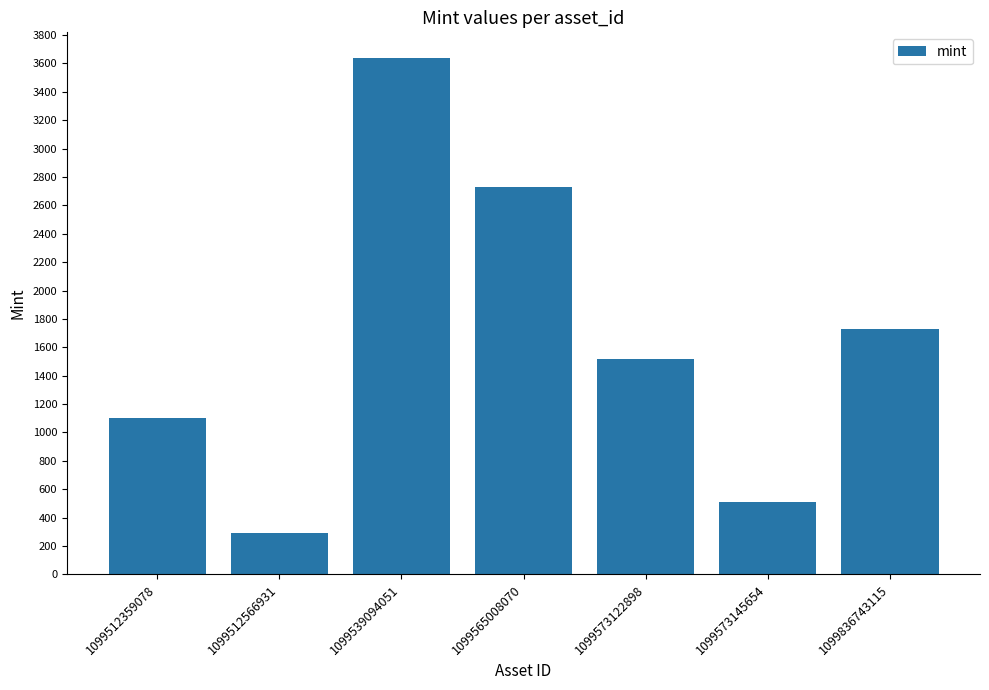

Reading left to right, transcribe all the data shown in this chart.

1099512359078=1105	1099512566931=290	1099539094051=3637	1099565008070=2731	1099573122898=1519	1099573145654=510	1099836743115=1732